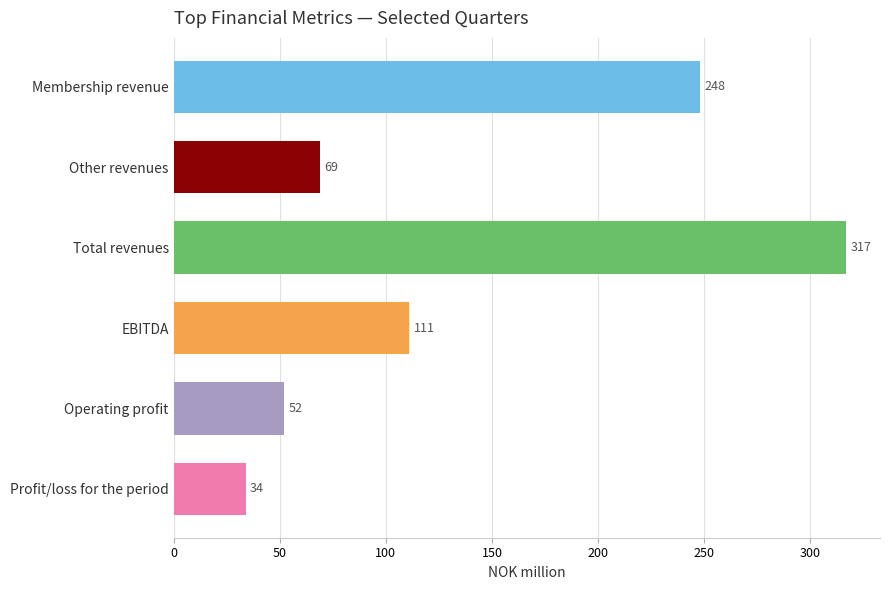

What is the difference between the values at Profit/loss for the period and Total revenues?

283